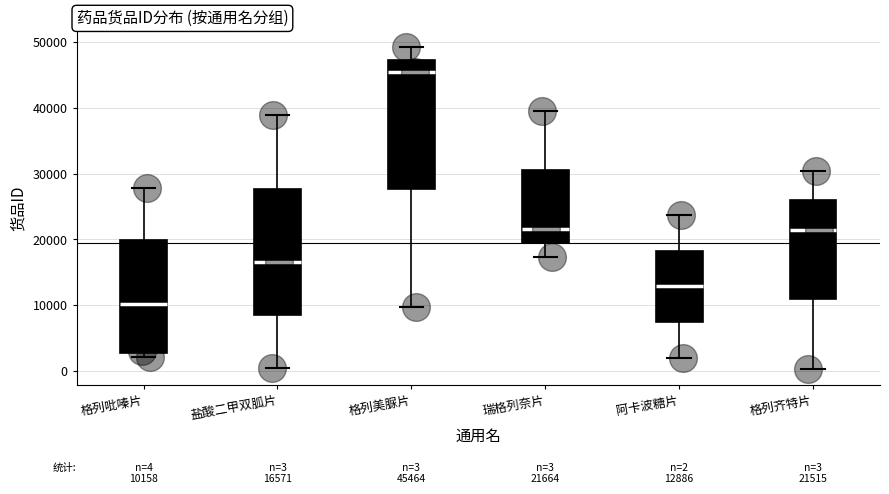

Which box has the lowest median line?

格列吡嗪片